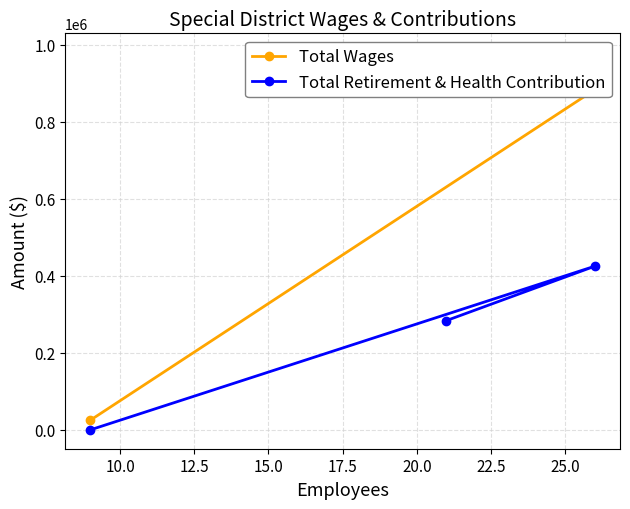

How many positive values does the Total Retirement & Health Contribution series have?

2